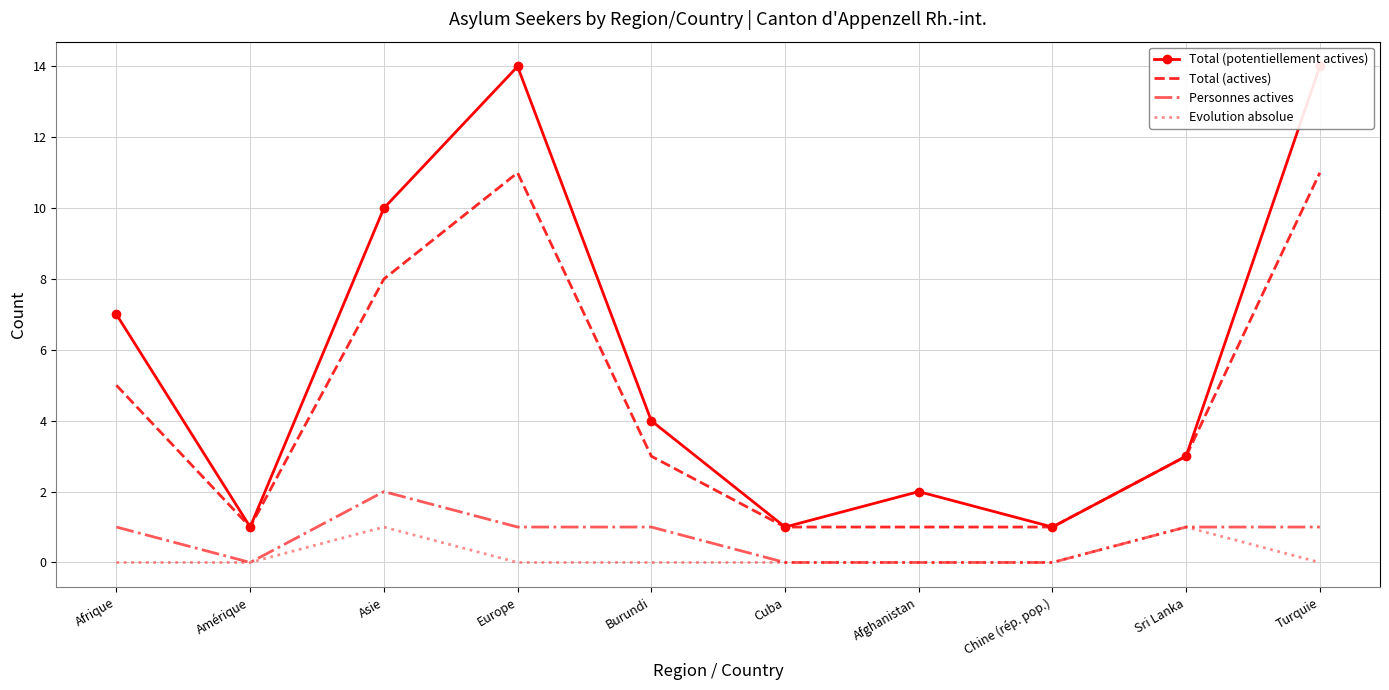

At which category does Total (potentiellement actives) reach its first local valley?

Amérique